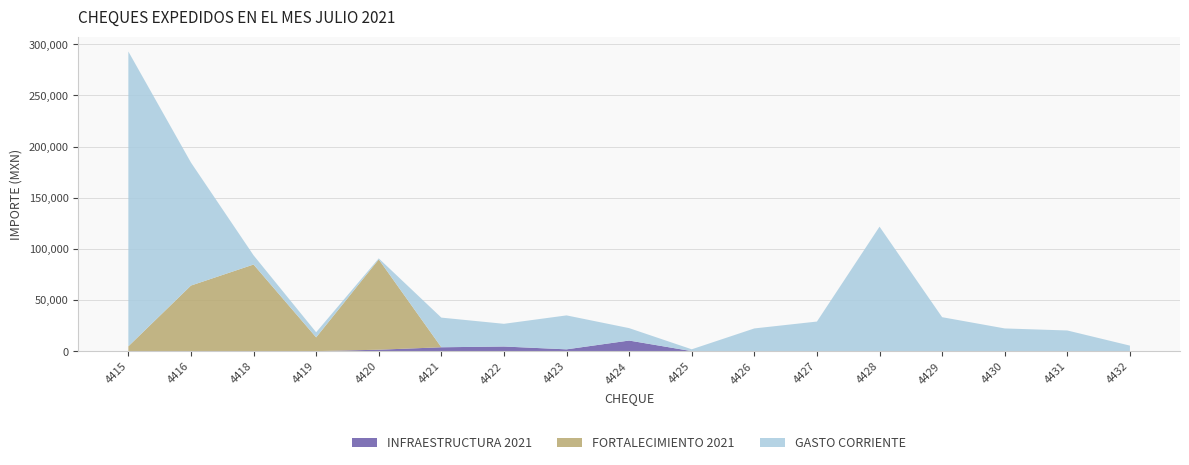

Reading left to right, what are all the values shown in this chart?

GASTO CORRIENTE: 4415=288271.0	4416=120317.3	4418=9034.4	4419=4998.0	4420=1000.0	4421=29000.0	4422=22200.0	4423=33200.0	4424=12150.0	4425=1800.0	4426=22200.0	4427=28929.0	4428=121719.0	4429=33200.0	4430=22200.0	4431=20200.0	4432=5400.0
FORTALECIMIENTO 2021: 4415=4709.1	4416=64122.0	4418=84692.2	4419=13471.0	4420=88310.0	4421=0.0	4422=0.0	4423=0.0	4424=0.0	4425=0.0	4426=0.0	4427=0.0	4428=0.0	4429=0.0	4430=0.0	4431=0.0	4432=0.0
INFRAESTRUCTURA 2021: 4415=0.0	4416=0.0	4418=0.0	4419=0.0	4420=1400.0	4421=3780.0	4422=4520.0	4423=1750.0	4424=10350.0	4425=0.0	4426=0.0	4427=0.0	4428=0.0	4429=0.0	4430=0.0	4431=0.0	4432=0.0